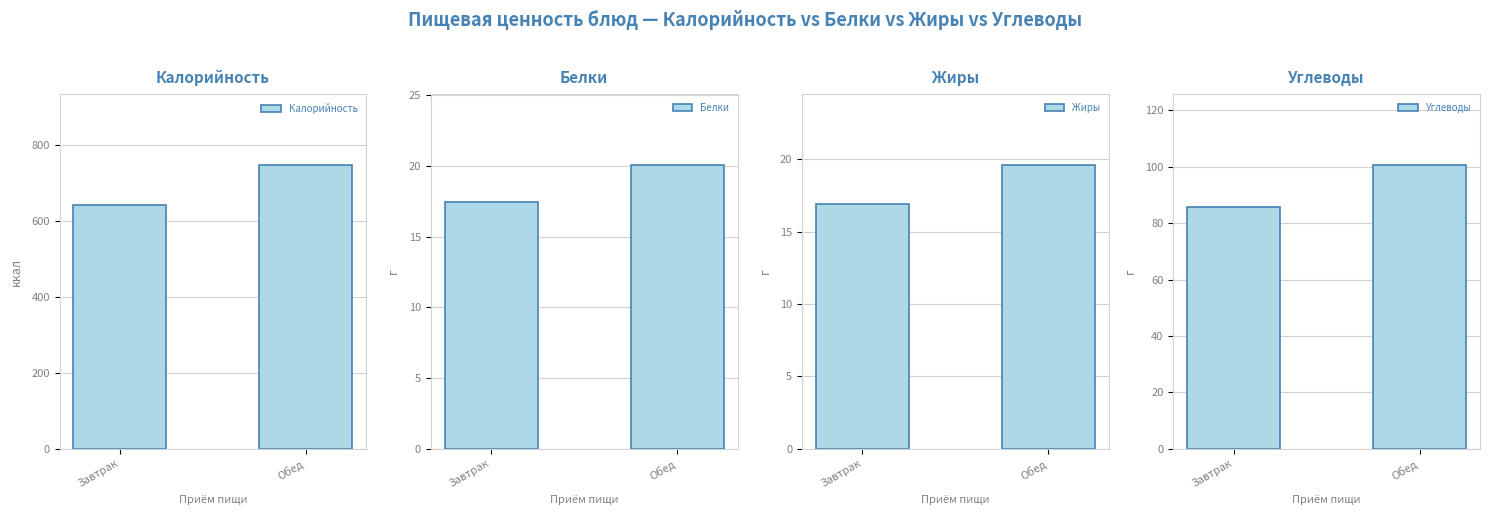

What is the spread (max minus min) of values at Завтрак?

625.0